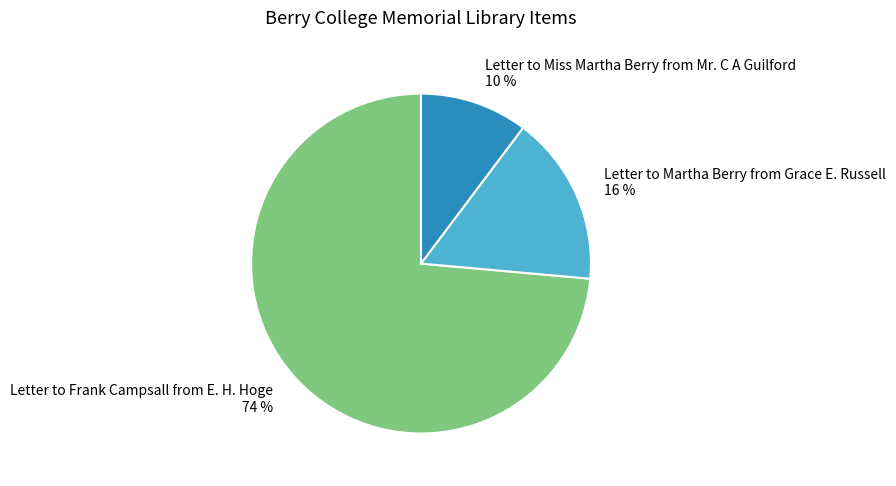

To the nearest percent, what is the combined percentage of Letter to Martha Berry from Grace E. Russell and Letter to Miss Martha Berry from Mr. C A Guilford?

26%